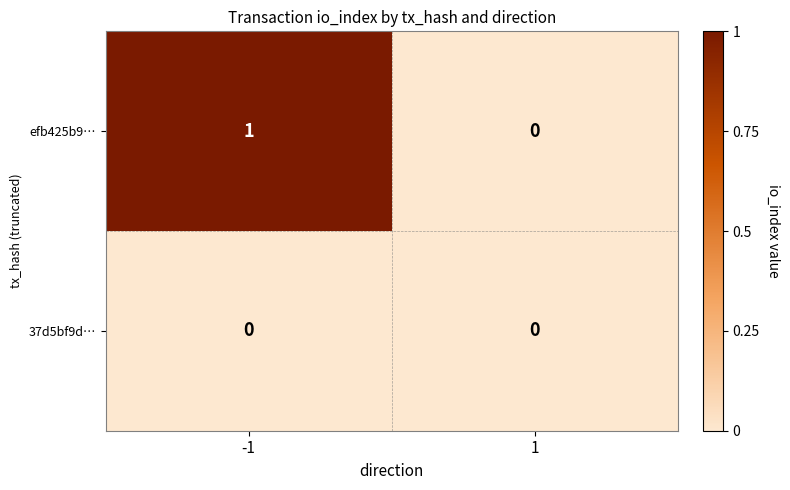

The value of efb425b9… at -1 is 1. True or false?

True